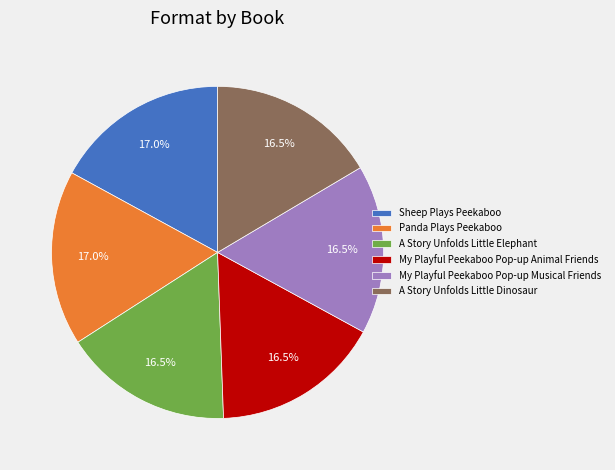

What percentage is the Sheep Plays Peekaboo slice, to the nearest percent?

17%